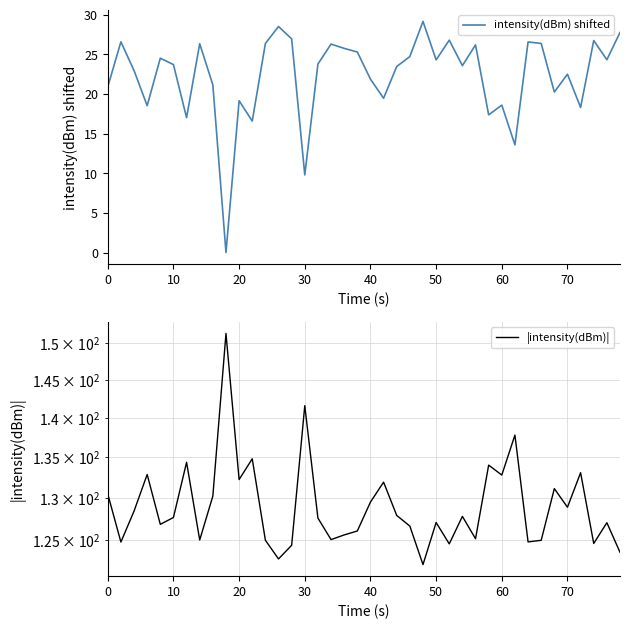

Is it true that intensity(dBm) shifted equals 8.8 at 50?

False